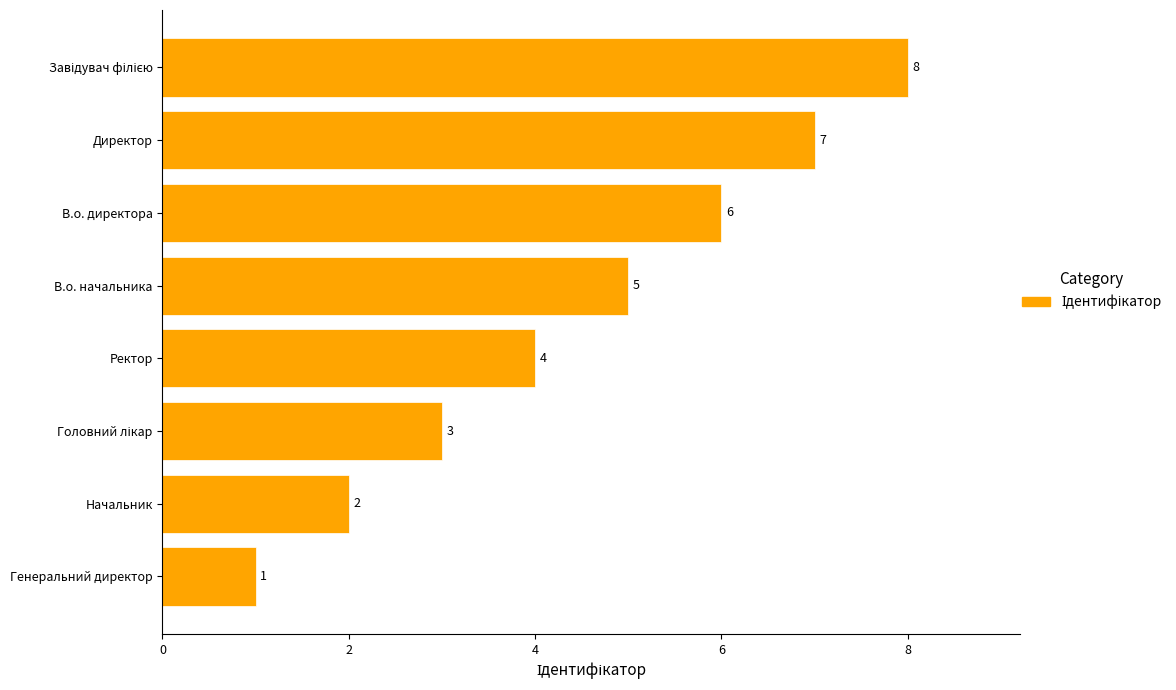

How many categories are shown in the chart?

8